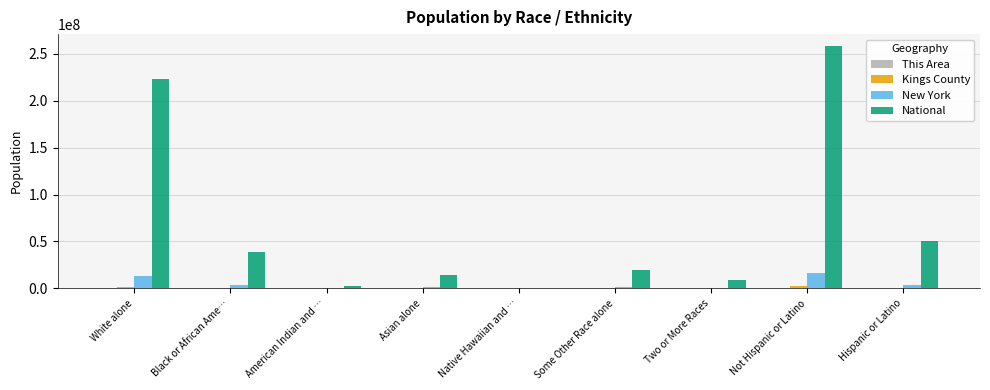

Which series has the largest range (max minus min)?

National